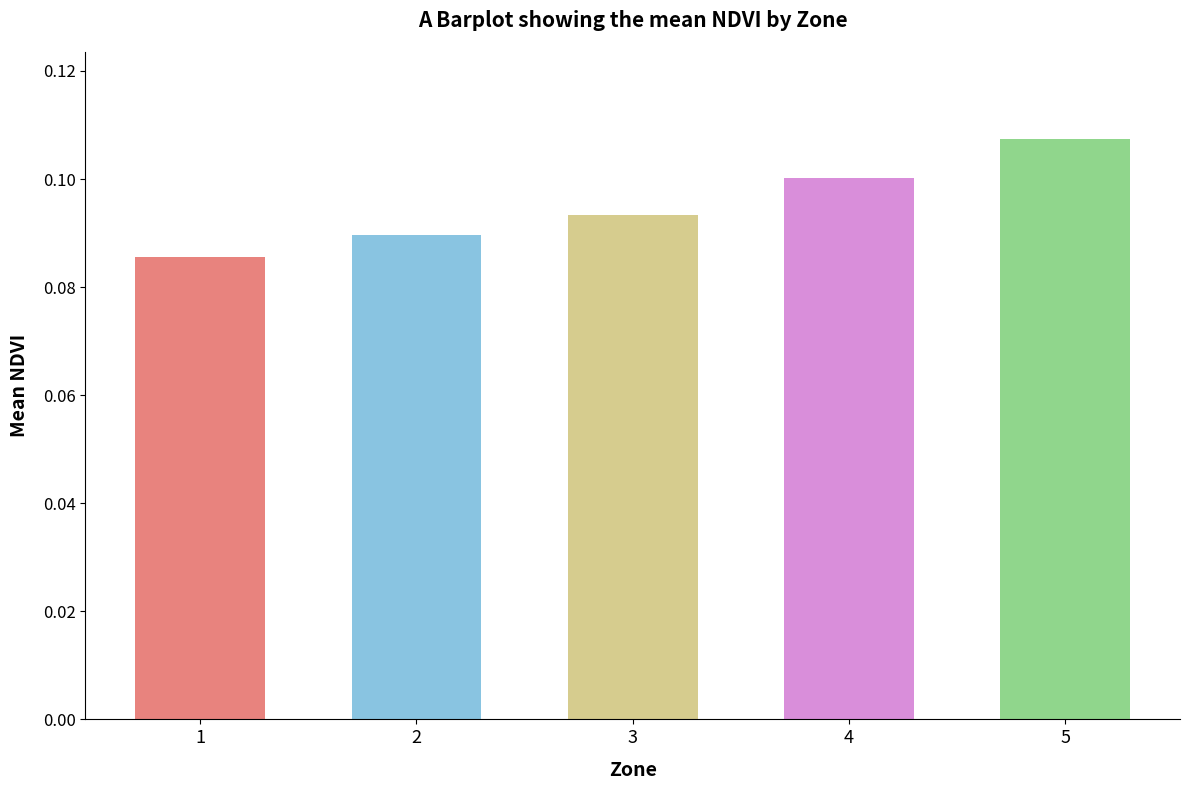

What is the sum of all values?

0.5